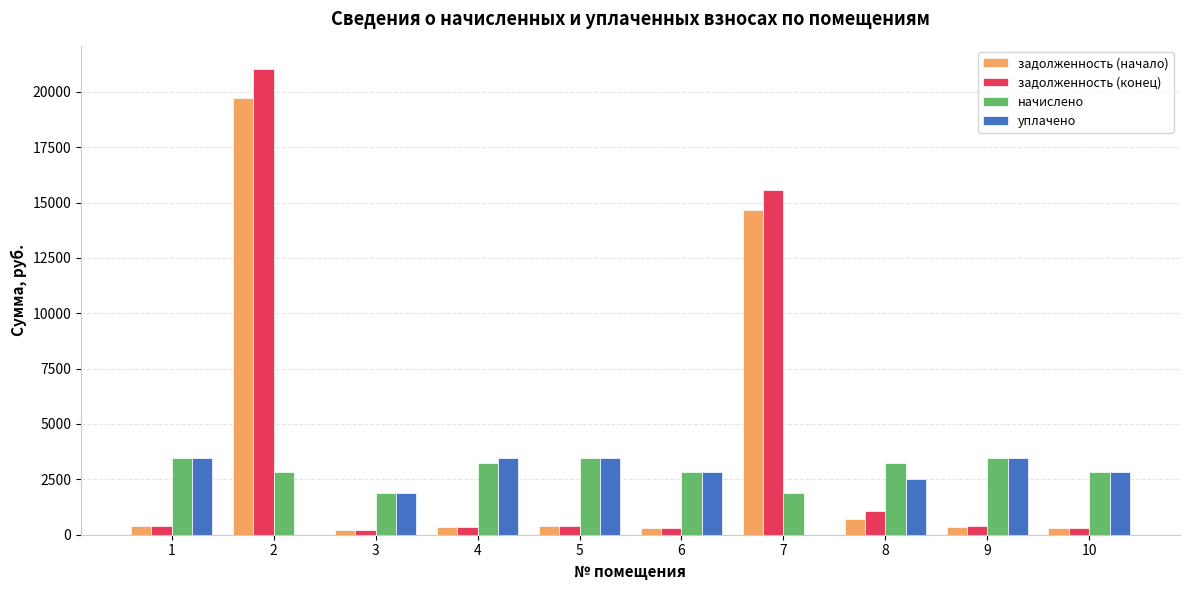

The value of уплачено at 3 is 1906.6. True or false?

True